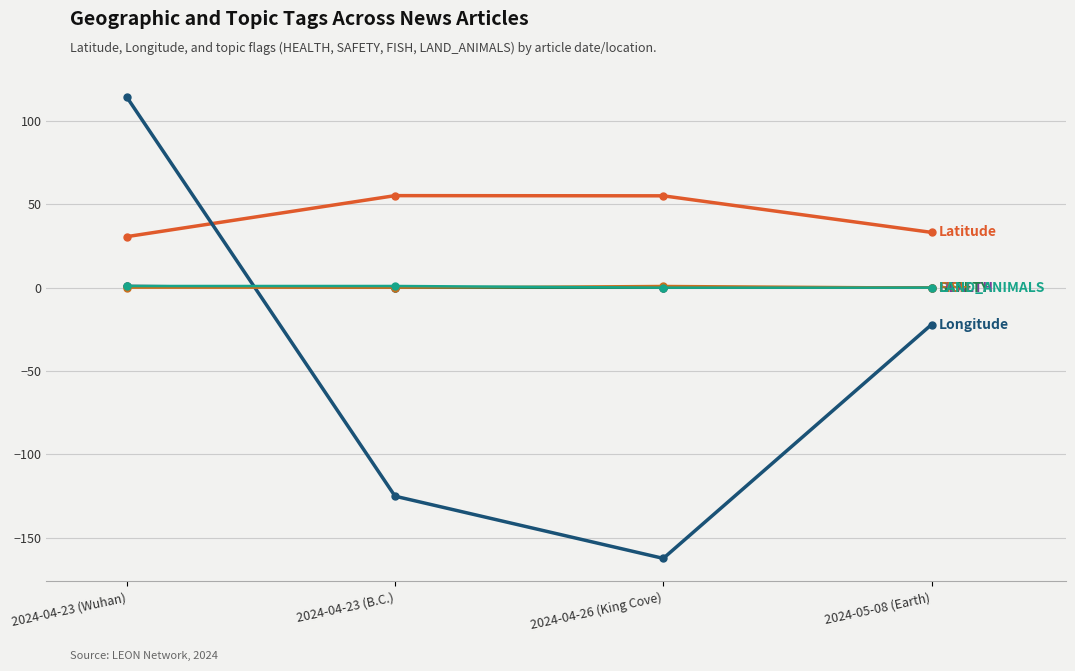

What is the greatest value displayed?

114.3